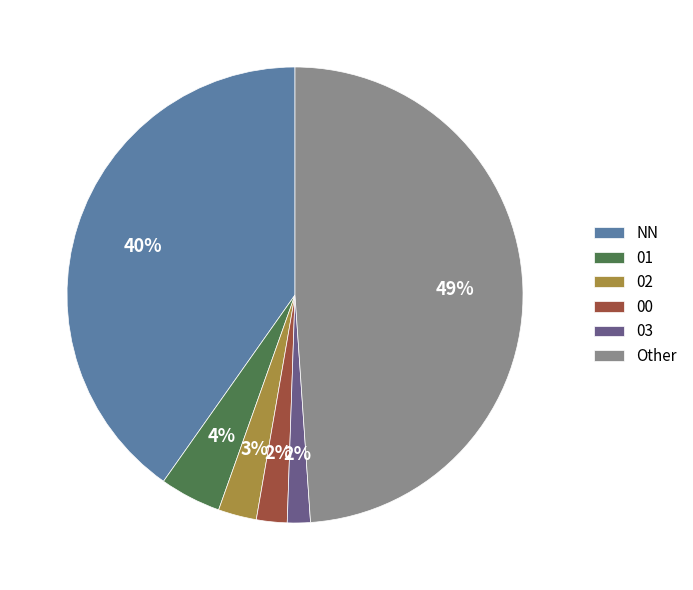

Is the sum of 00 and 03 greater than half?

No